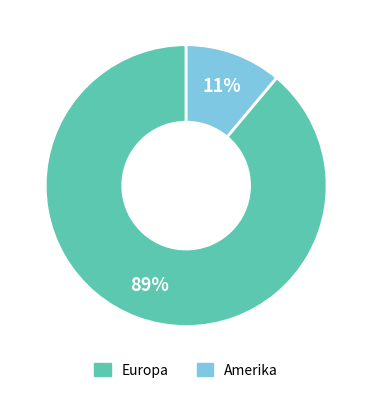

Rank the categories by value from lowest to highest.

Amerika, Europa